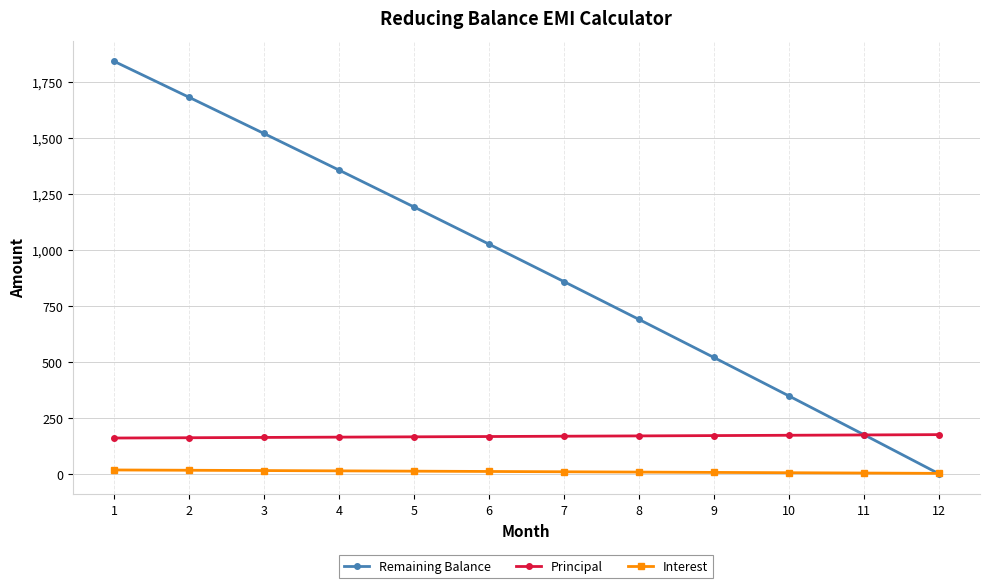

Which series changed the most between 1 and 6?

Remaining Balance